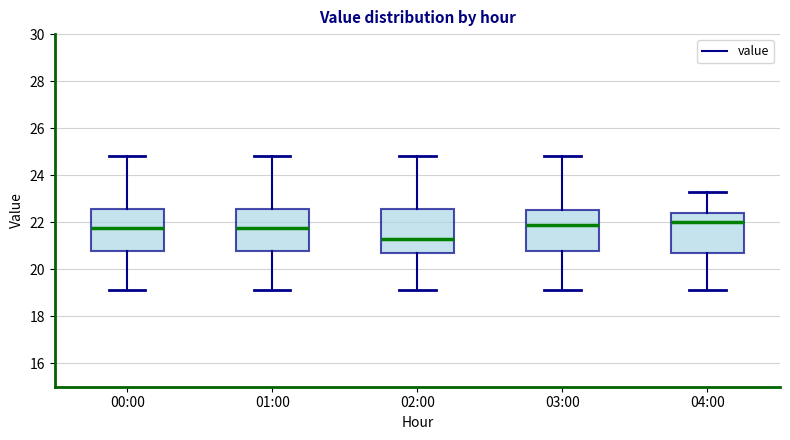

Where is the upper edge of the box for 01:00 on the y-axis? The values are not printed on the chart, so give them approximately, as read against the axis.

22.6